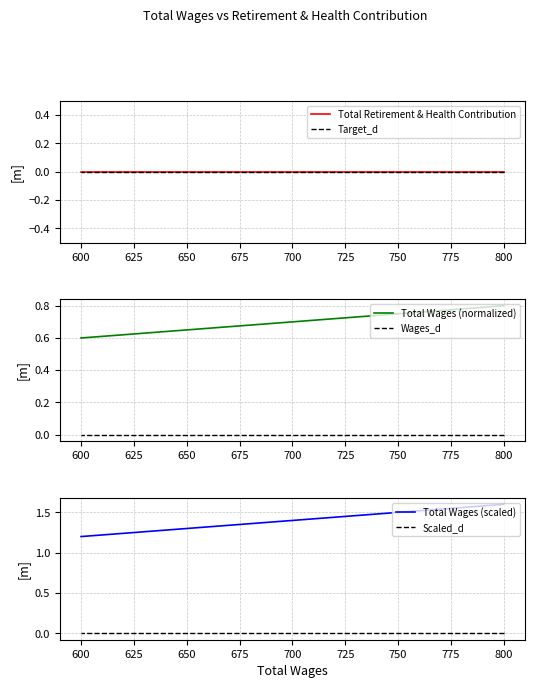

The value of Scaled_d at 700 is 0.0. True or false?

True